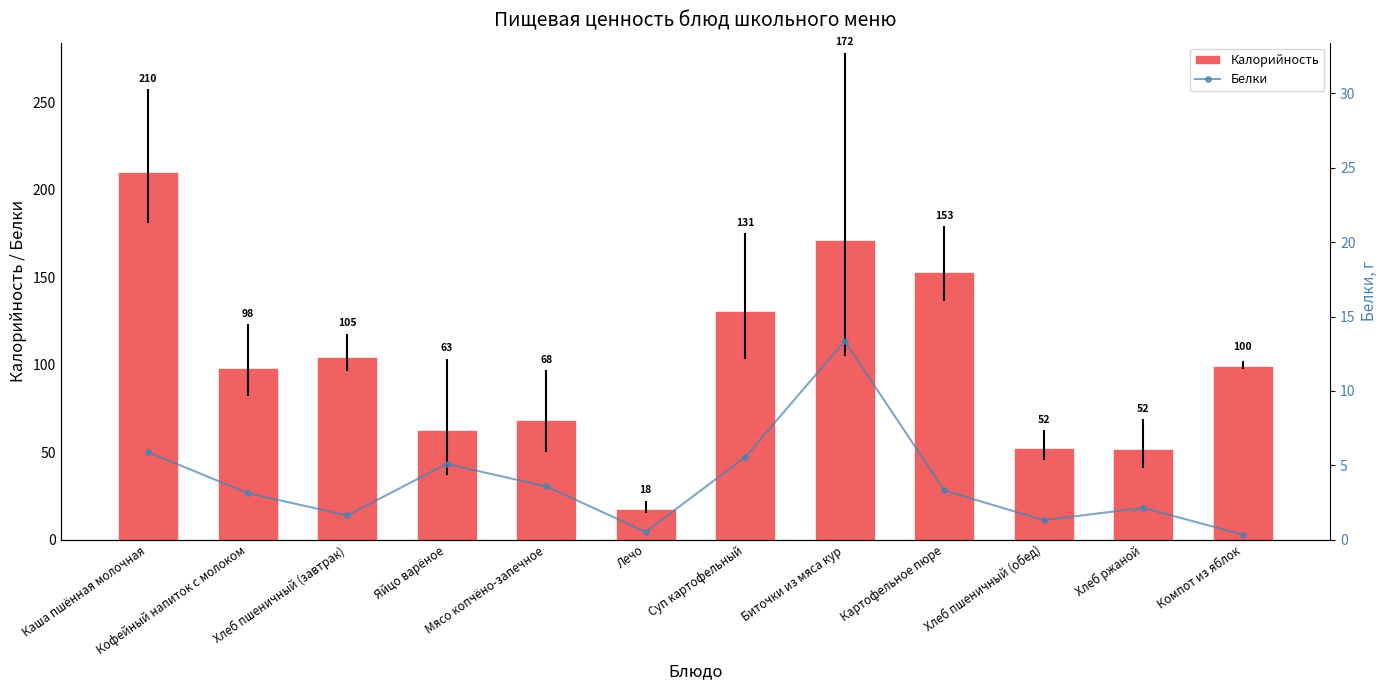

List the labels in order of Калорийность value, smallest first.

Лечо, Хлеб ржаной, Хлеб пшеничный (обед), Яйцо варёное, Мясо копчёно-запечное, Кофейный напиток с молоком, Компот из яблок, Хлеб пшеничный (завтрак), Суп картофельный, Картофельное пюре, Биточки из мяса кур, Каша пшённая молочная